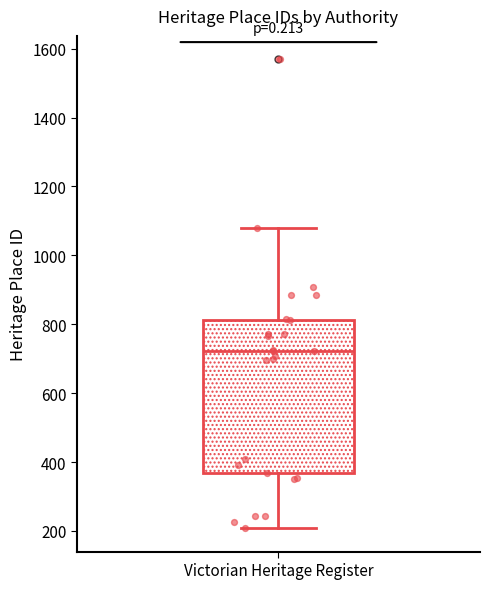

Where does the lower whisker of the box for Victorian Heritage Register end on the y-axis? The values are not printed on the chart, so give them approximately, as read against the axis.

200